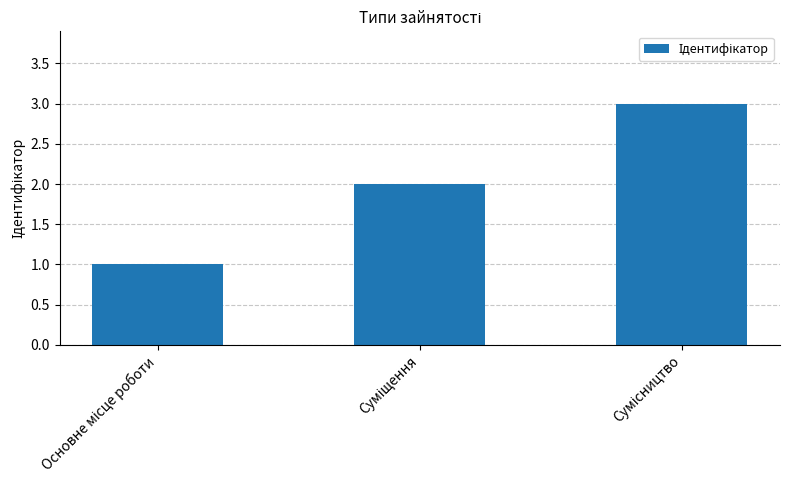

What is the sum of all values?

6